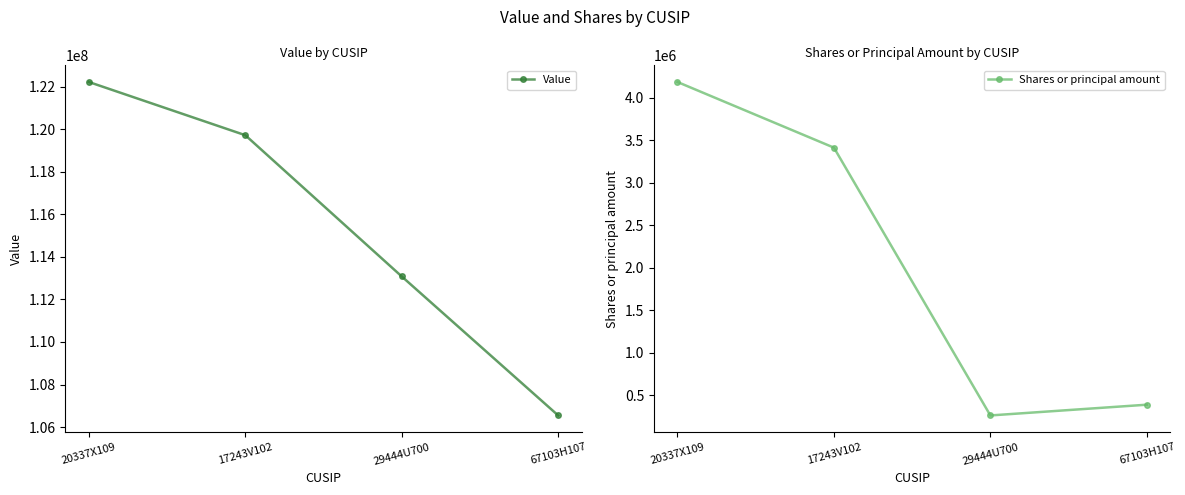

At which label does Value reach its peak?

20337X109